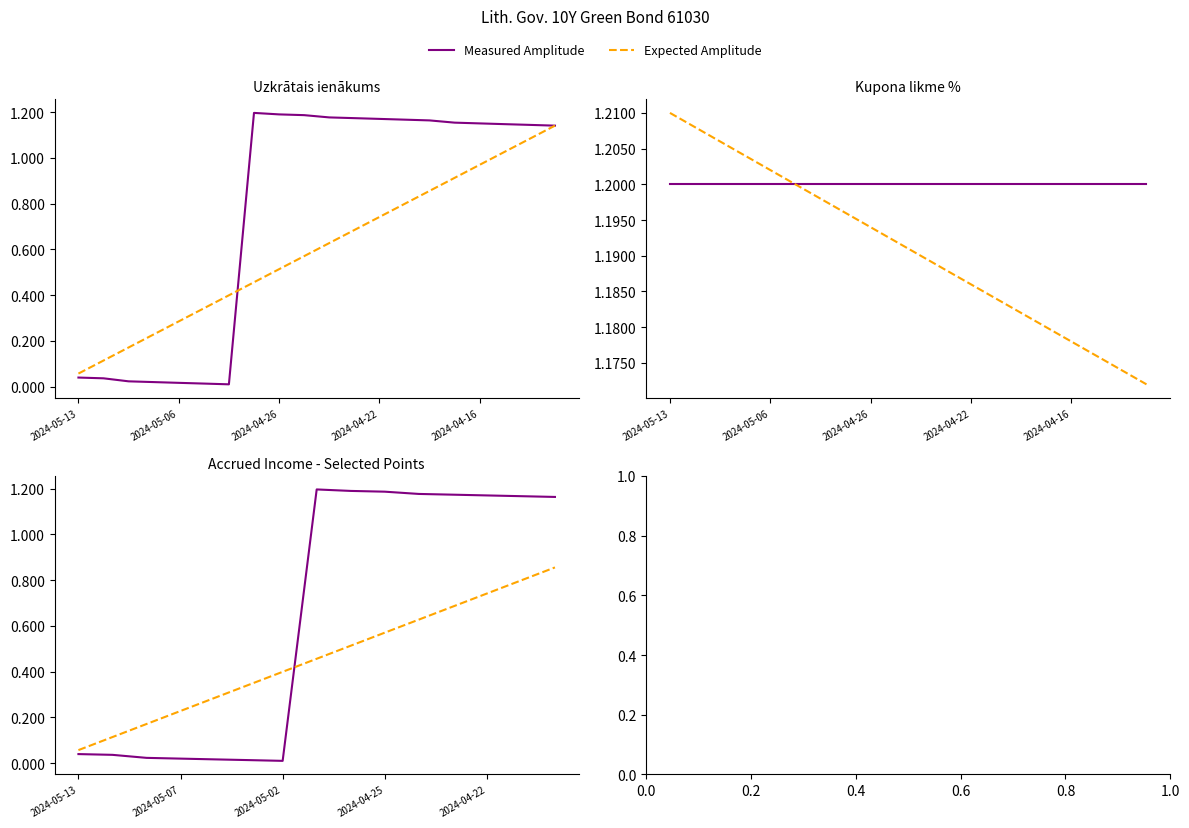

How many intersections are there between Measured Amplitude and Expected Amplitude?

1